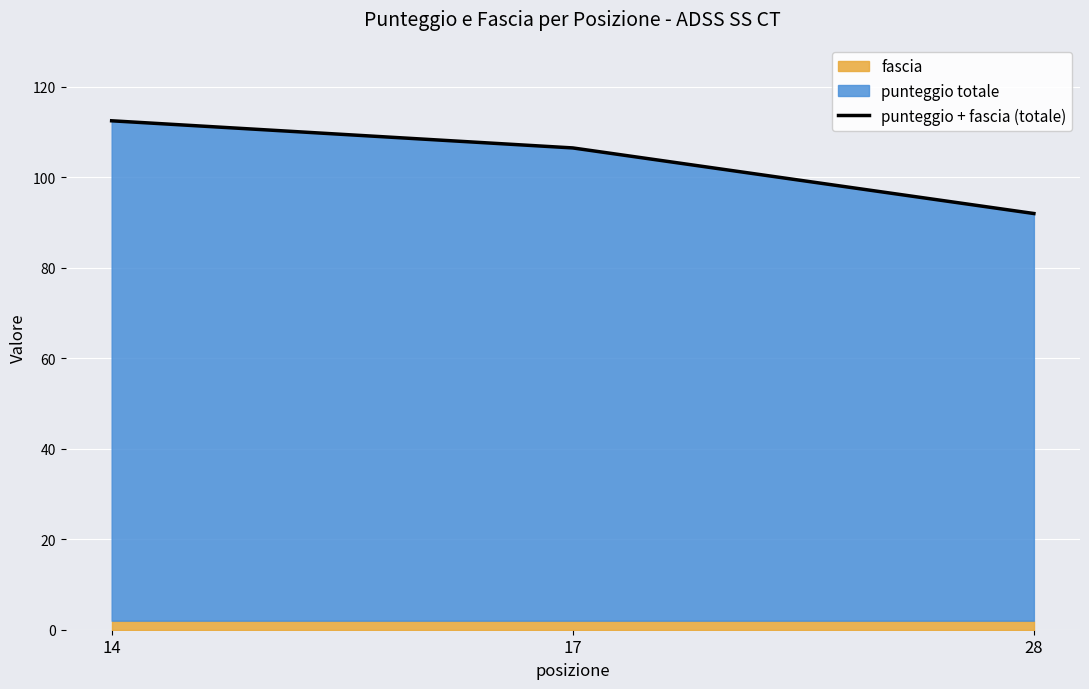

At which label does the data first exceed 106?

14